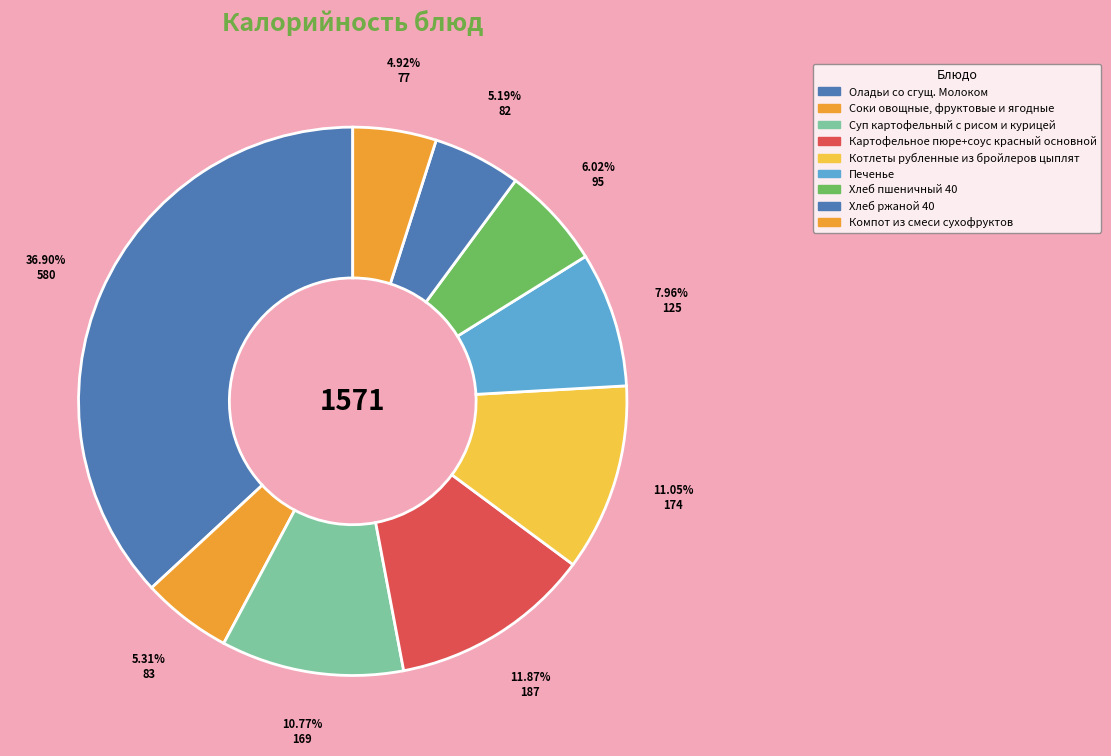

True or false: Котлеты рубленные из бройлеров цыплят accounts for 22% of the total.

False